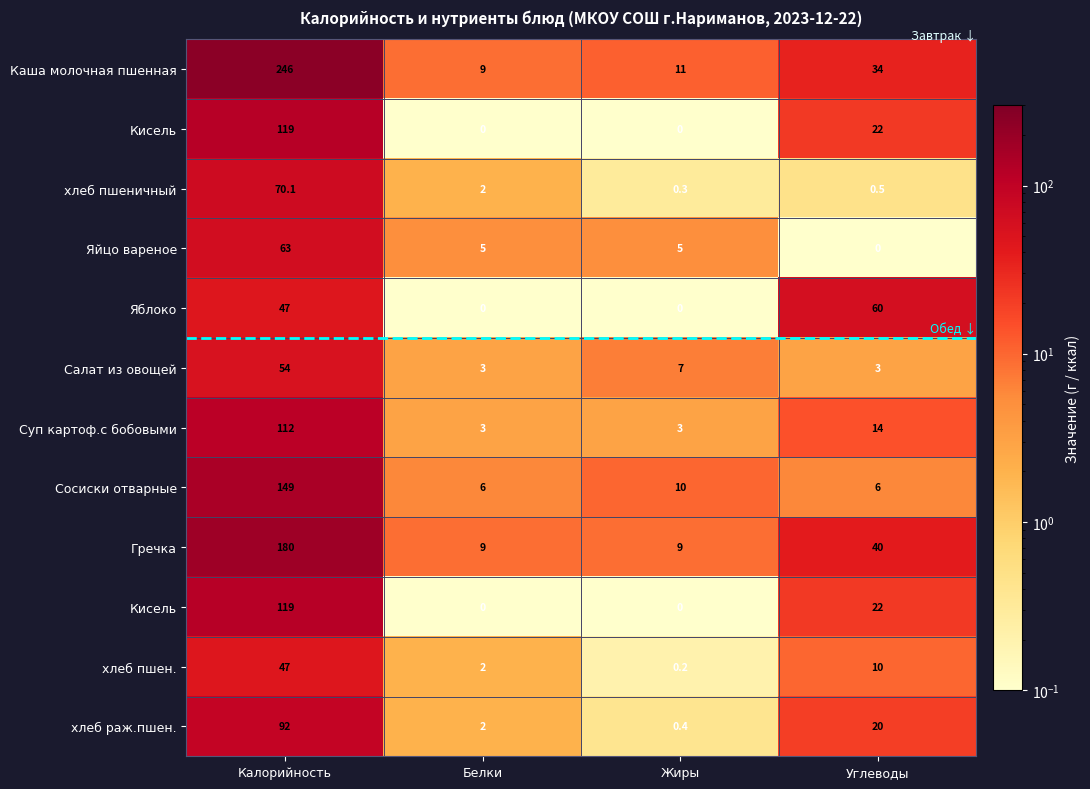

Count the number of categories in the chart.

4